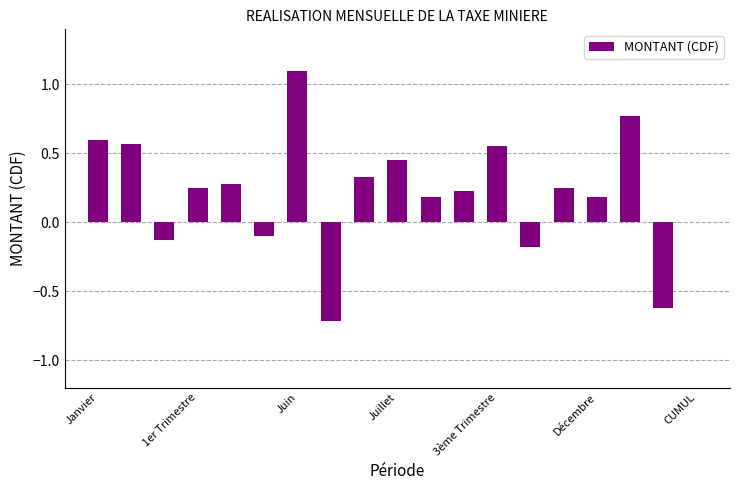

What is the maximum value shown in the chart?

1.1